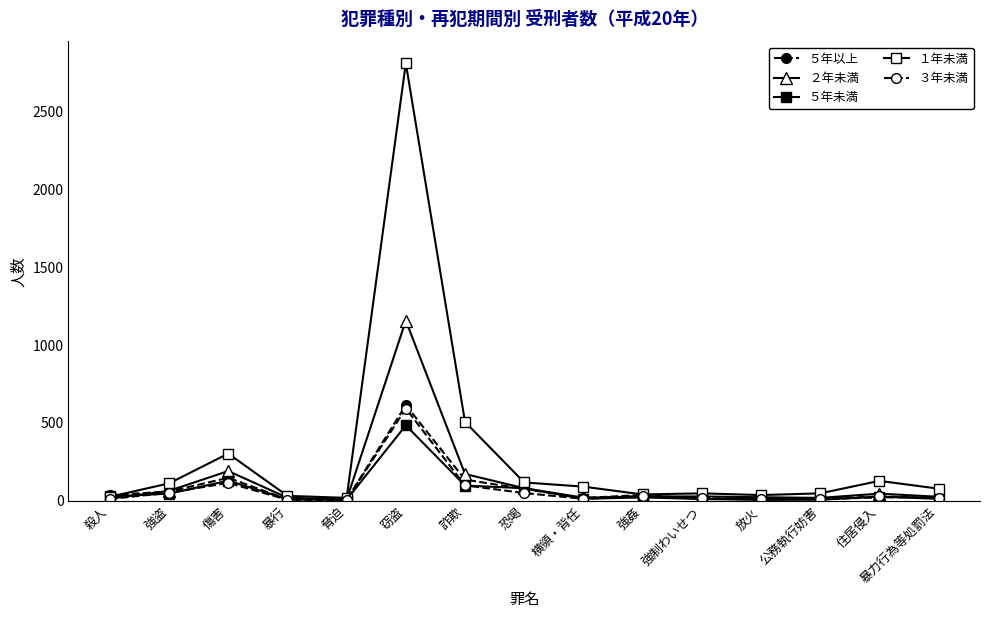

Where is the first local minimum for ５年以上?

脅迫